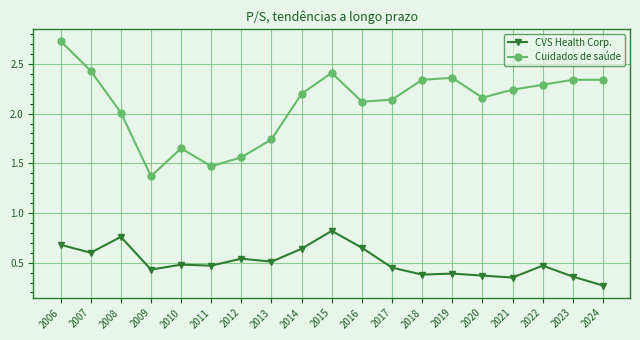

At which label does CVS Health Corp. reach its peak?

2015